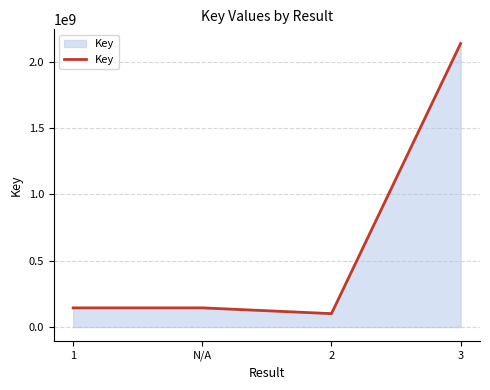

What is the change in value from N/A to 2?

-43448090